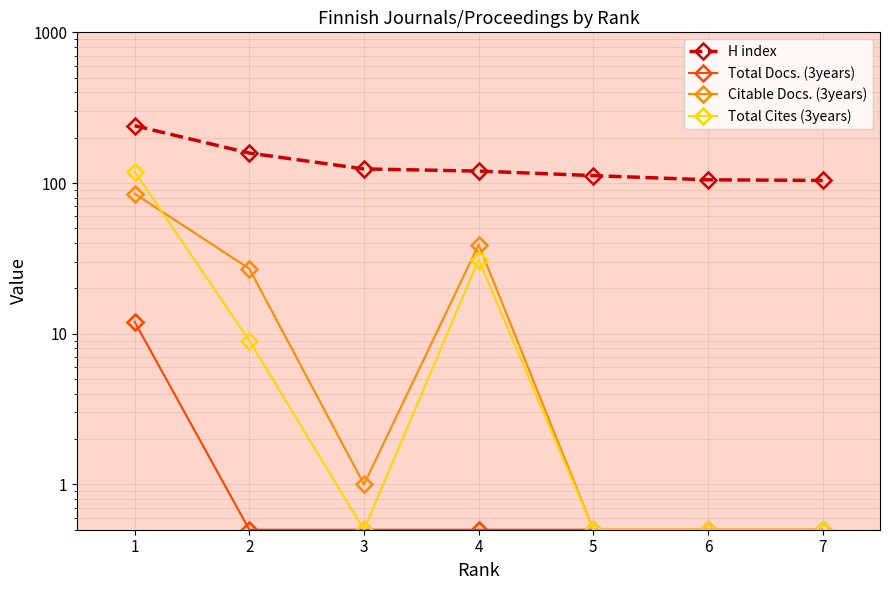

What is the value of the H index point at the 7th from the left?

104.0